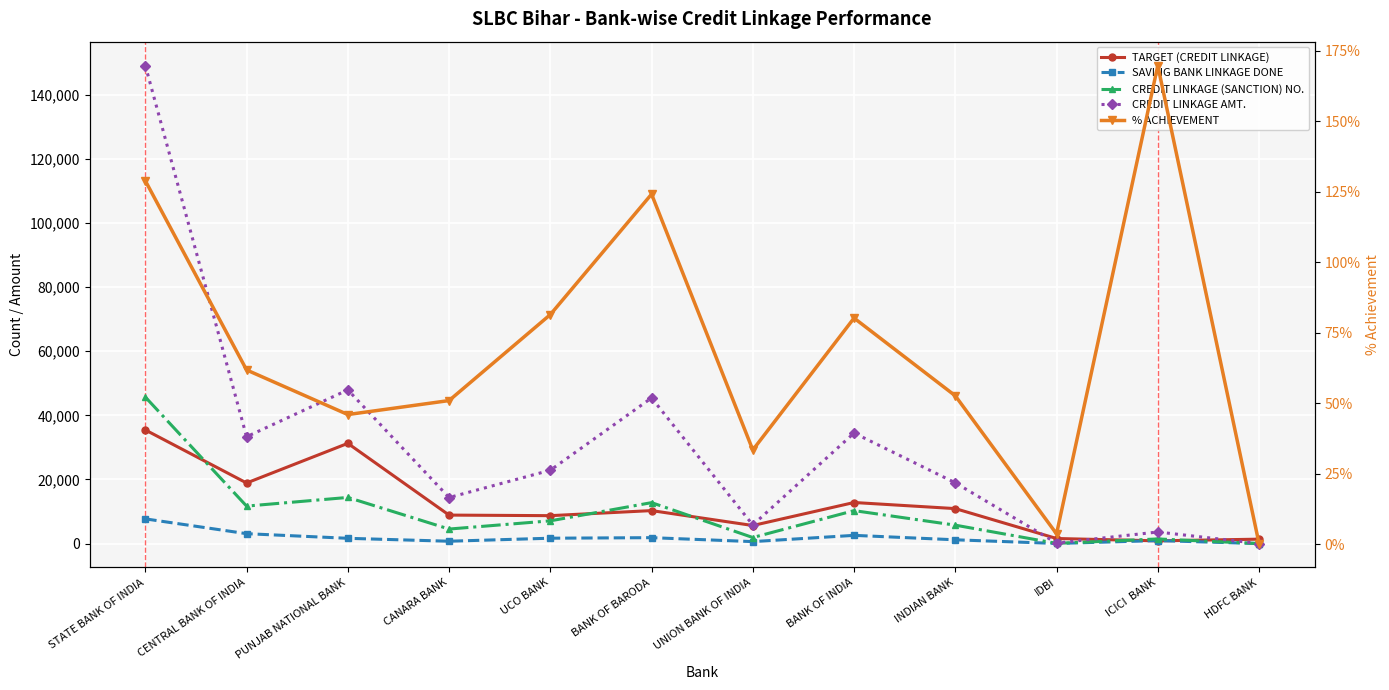

What position from the left is BANK OF INDIA?

8